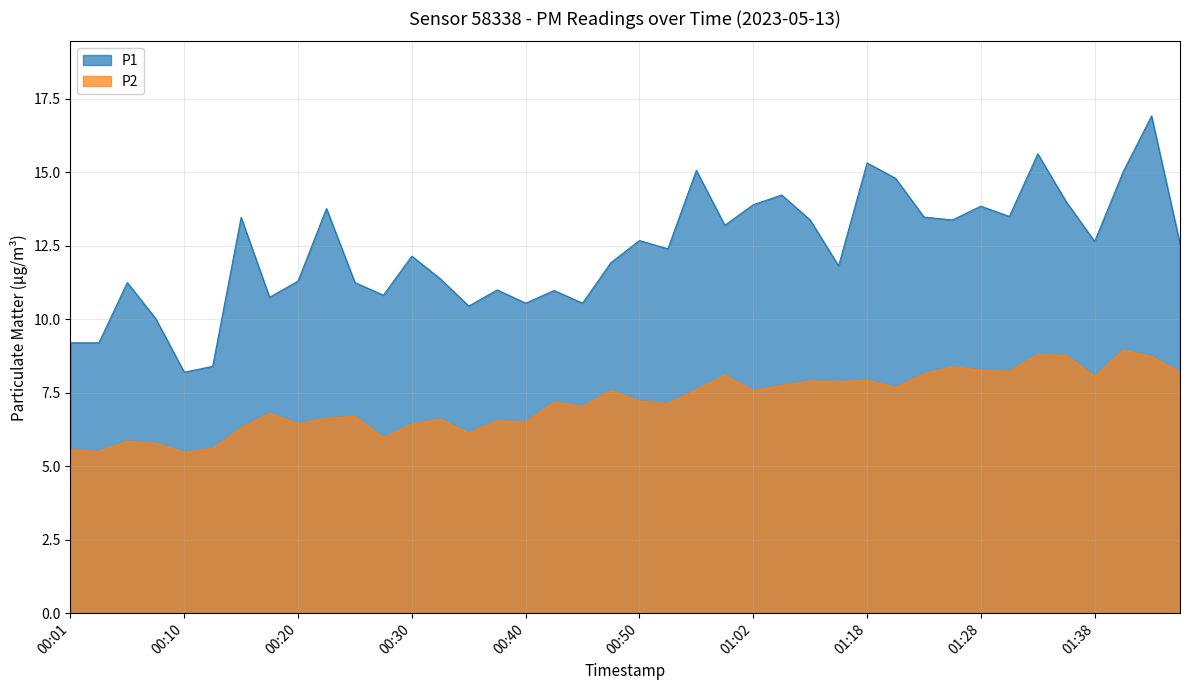

How many lines are shown in the chart?

2